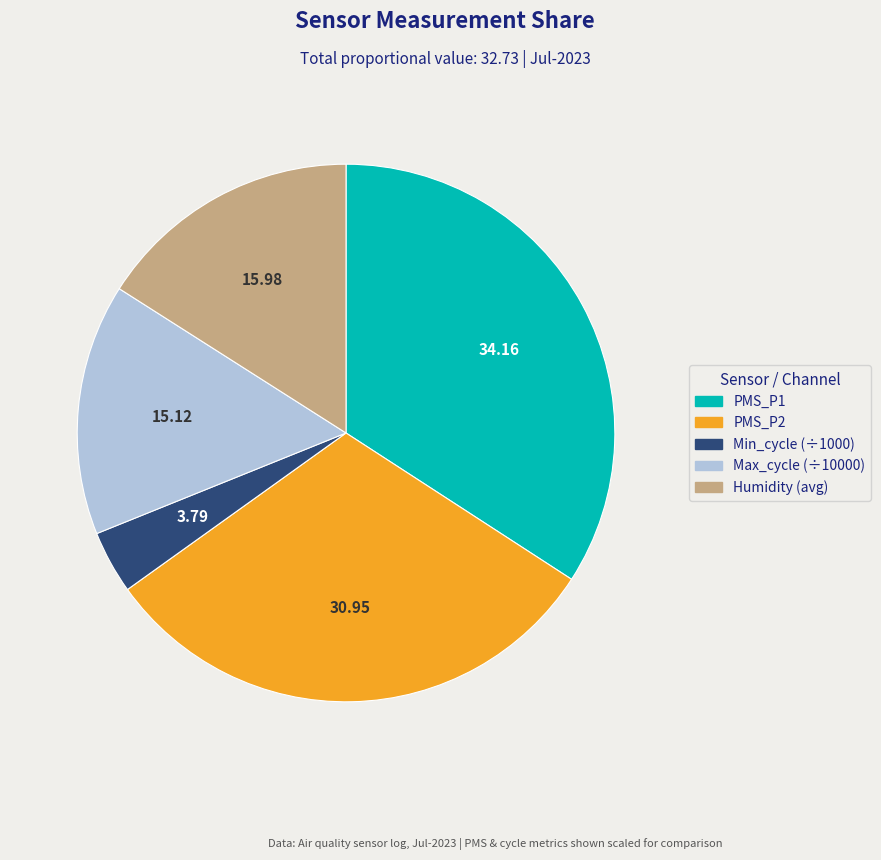

Is there any slice that represents more than half of the pie?

No